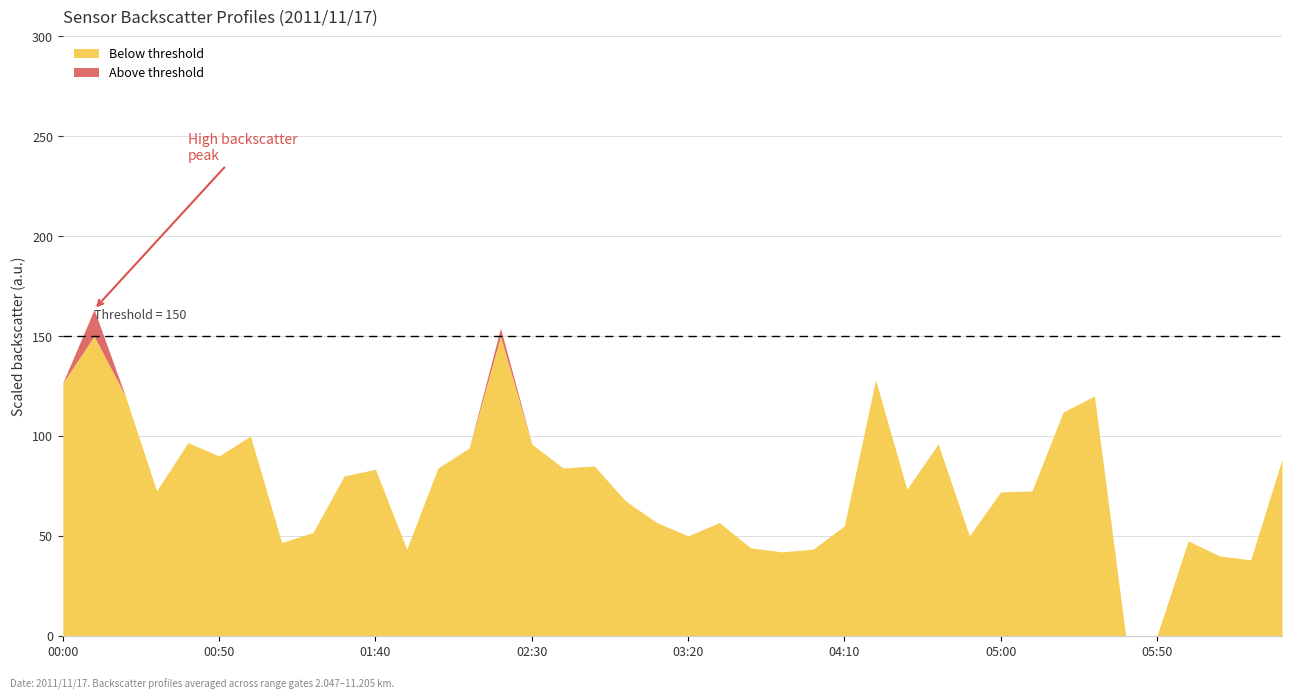

What is the highest value of the Below threshold series?

150.0